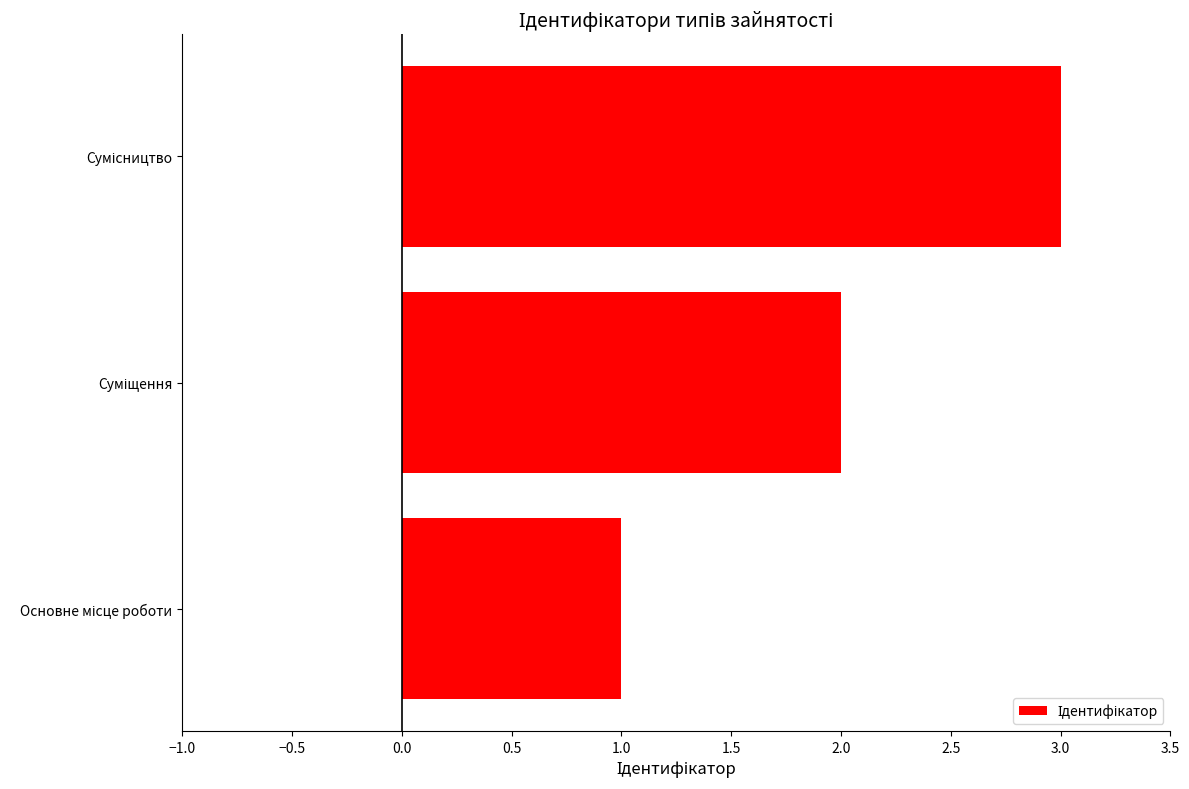

Does the chart contain stacked bars?

No